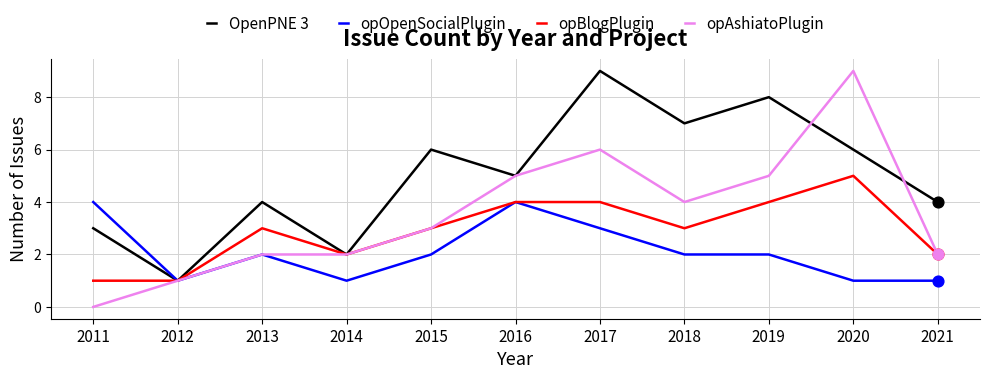

Between 2014 and 2015, which series saw the biggest shift?

OpenPNE 3